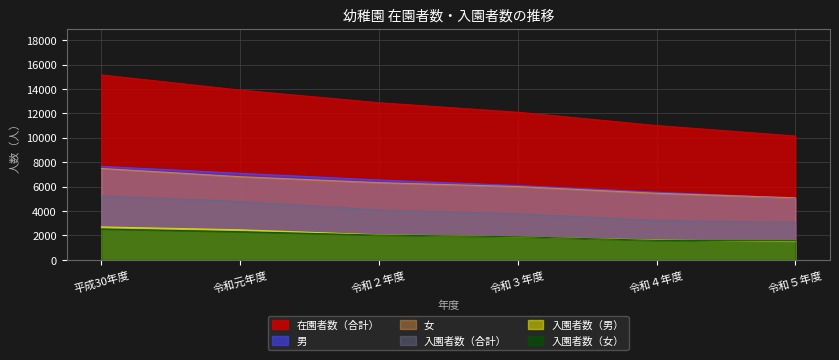

Does the chart have visible grid lines?

Yes